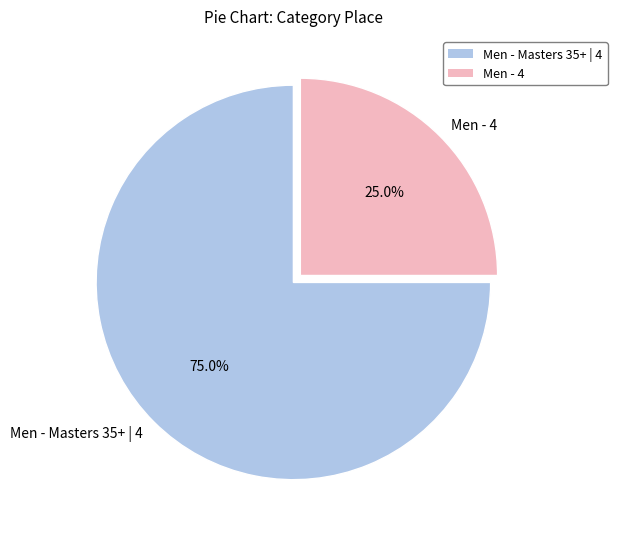

To the nearest percent, what percentage of the pie is Men - Masters 35+ | 4?

75%